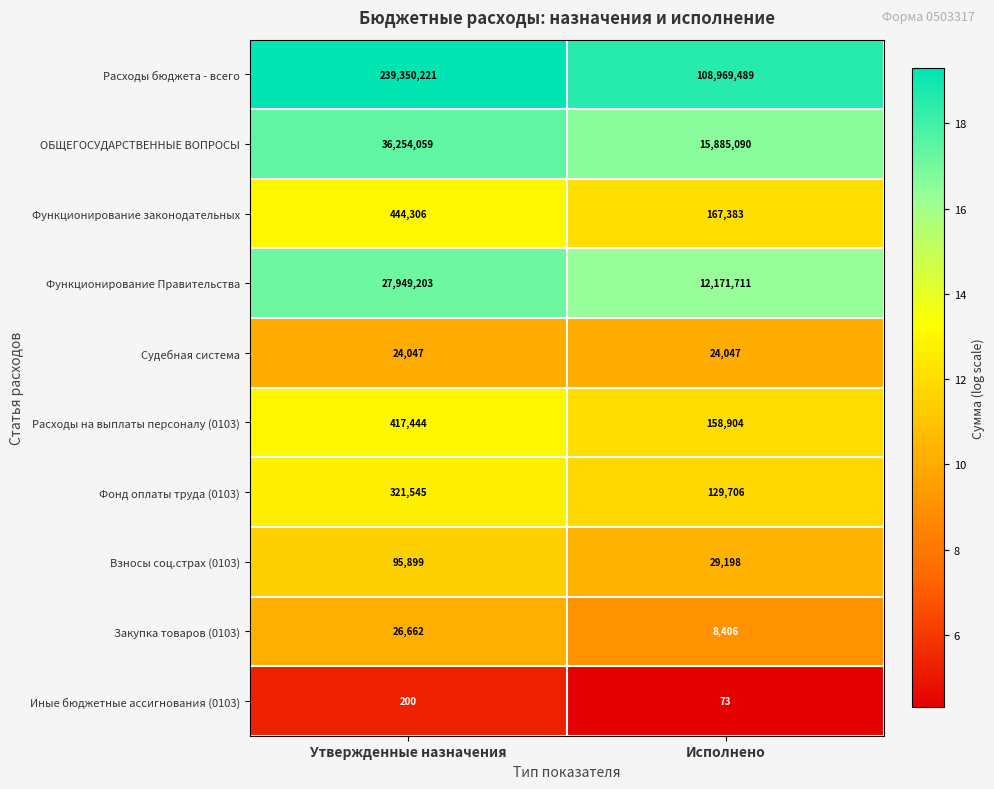

Read the Функционирование Правительства value at Исполнено, to the nearest 50.

12171700